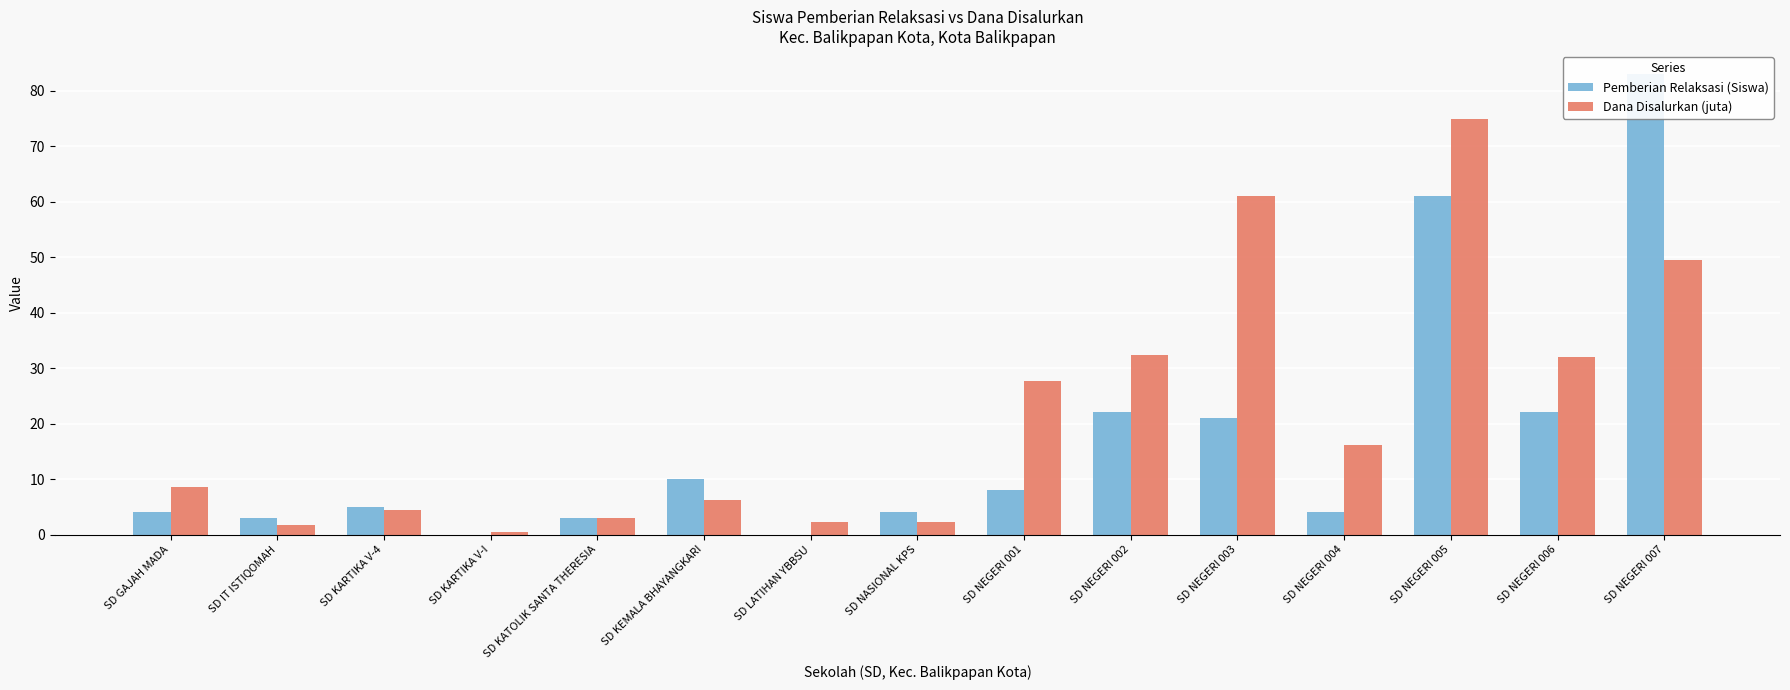

What is the lowest value of the Dana Disalurkan (juta) series?

0.5